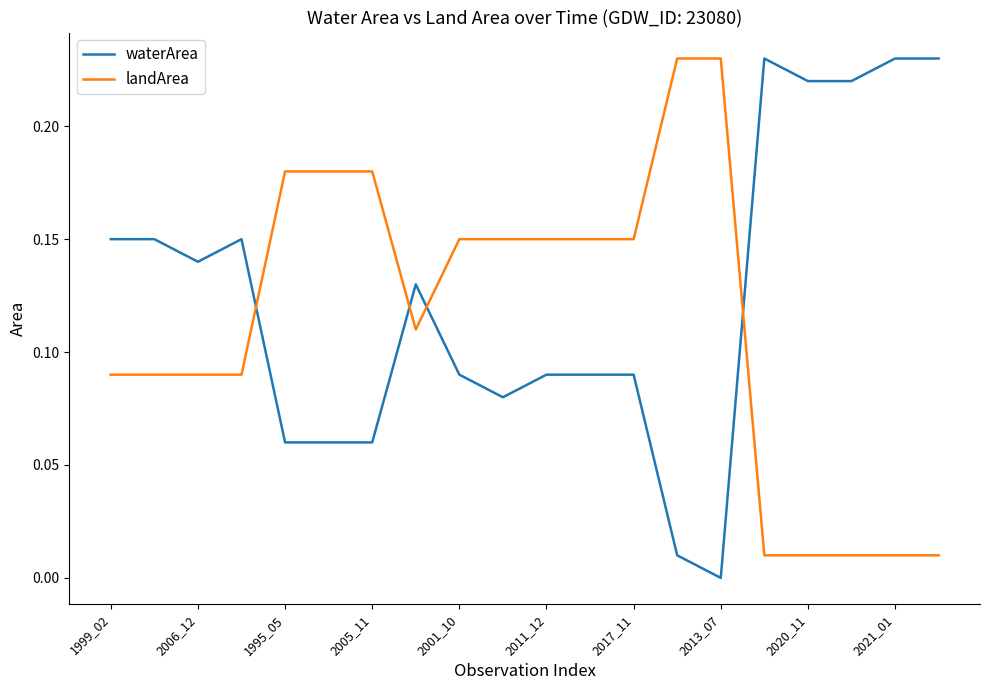

How many series are shown in this chart?

2